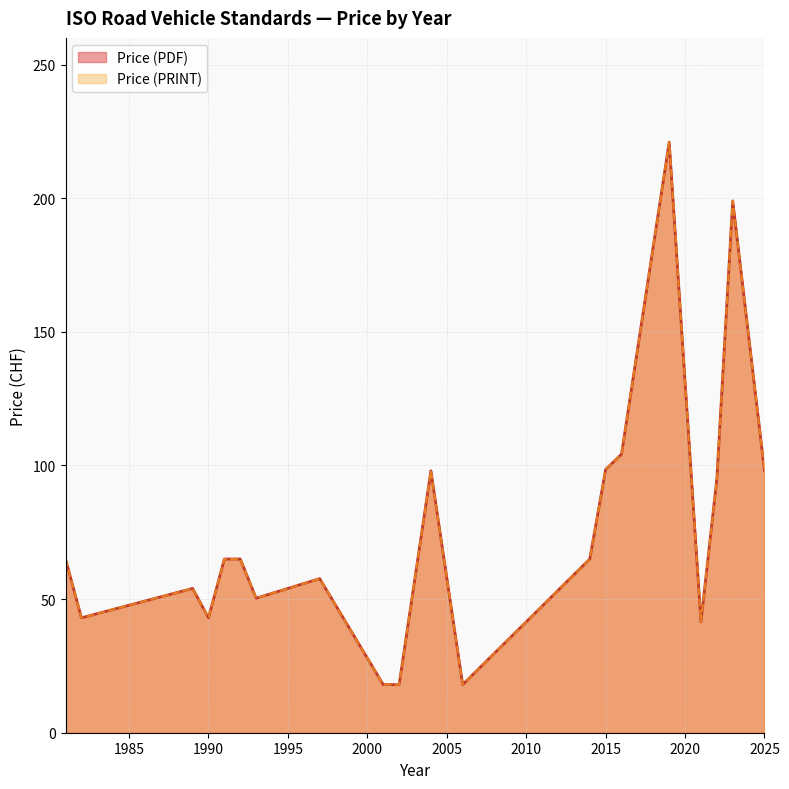

Does the chart display data point markers on the line(s)?

No